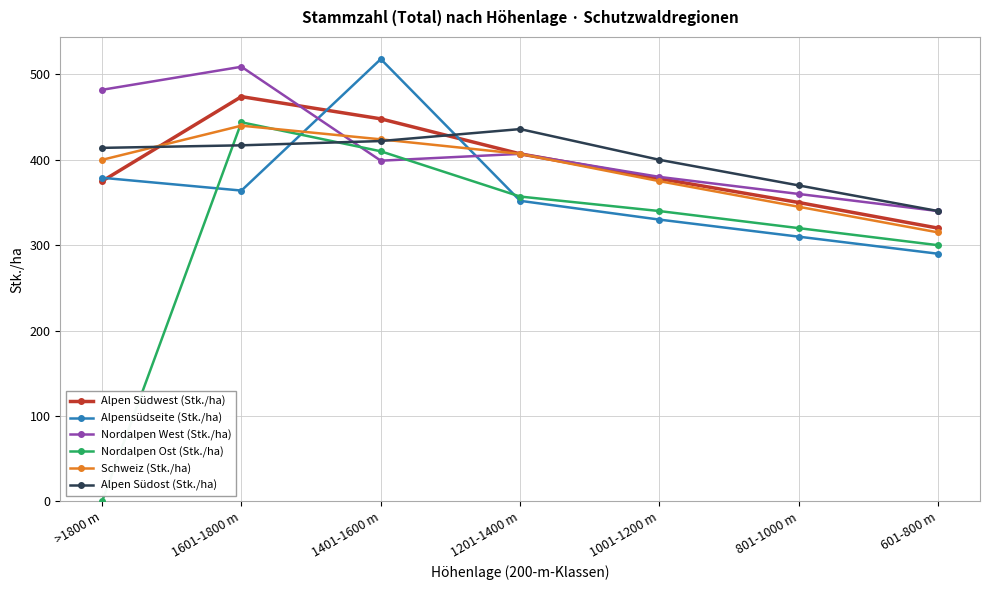

What is the value of the Schweiz (Stk./ha) point at the 4th from the left?

407